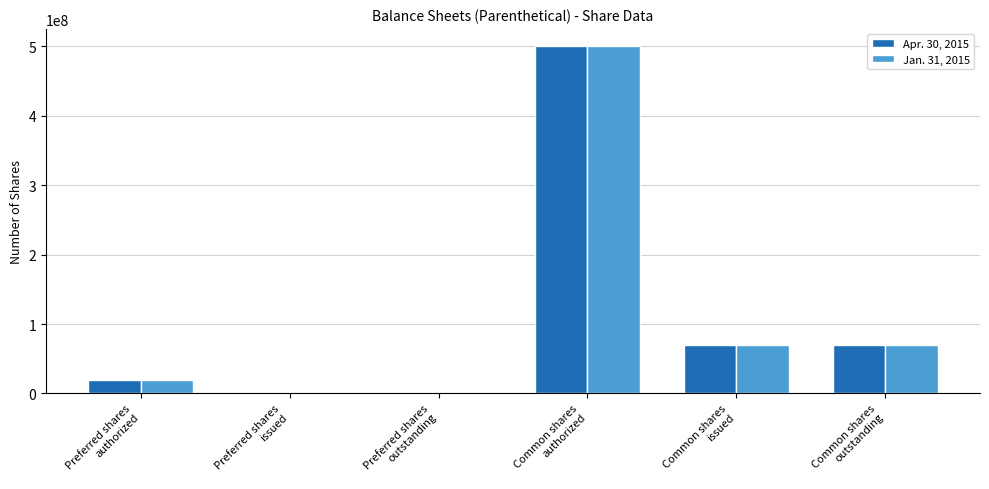

Reading right to left, what are all the values shown in this chart?

Apr. 30, 2015: 70000000	70000000	500000000	1000000	1000000	20000000
Jan. 31, 2015: 70000000	70000000	500000000	1000000	1000000	20000000